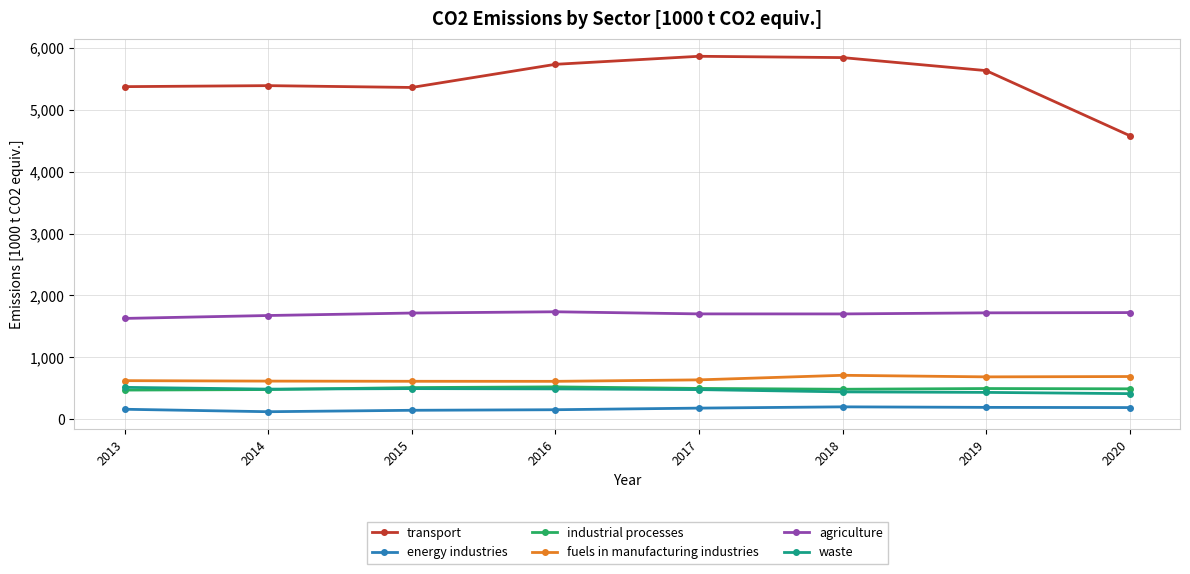

Does the chart have visible grid lines?

Yes